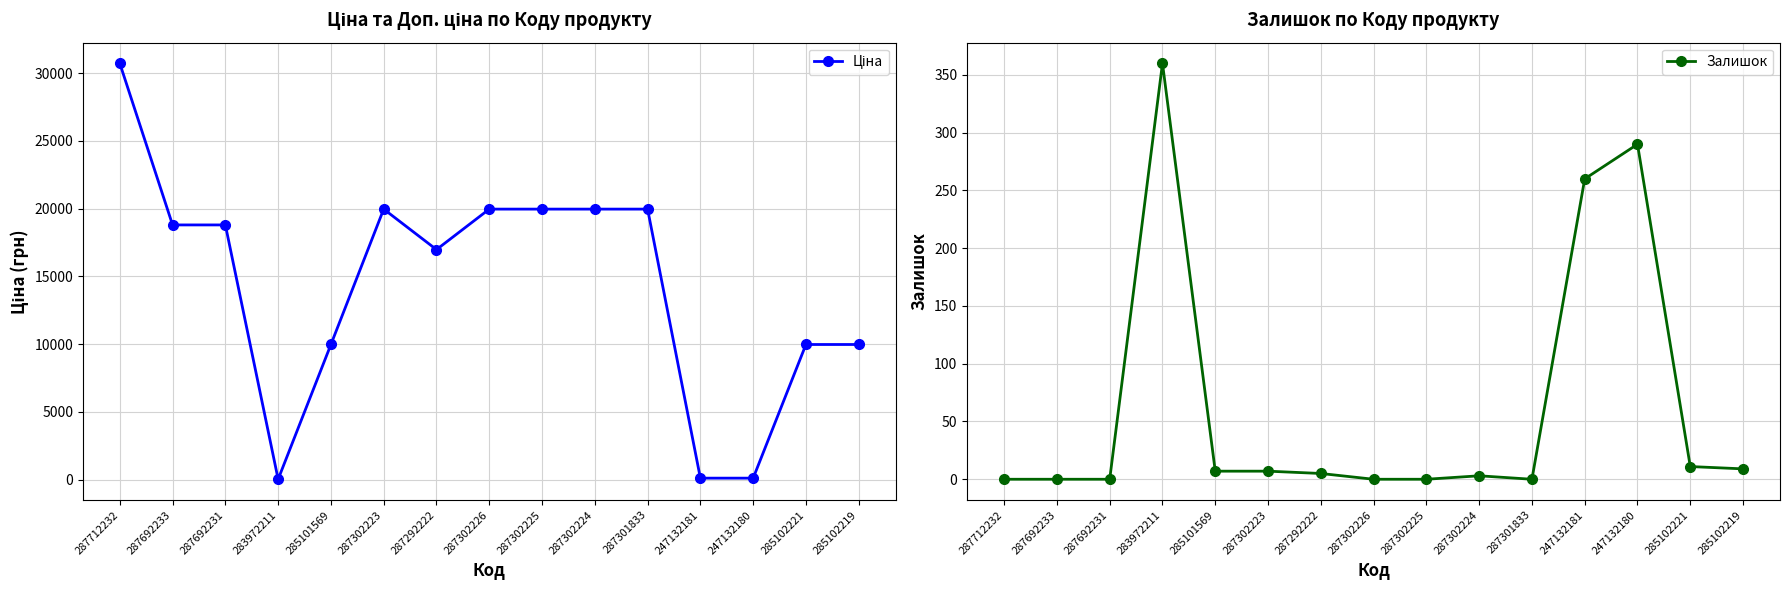

What is the difference between the second highest and minimum values in the Ціна series?

19932.1